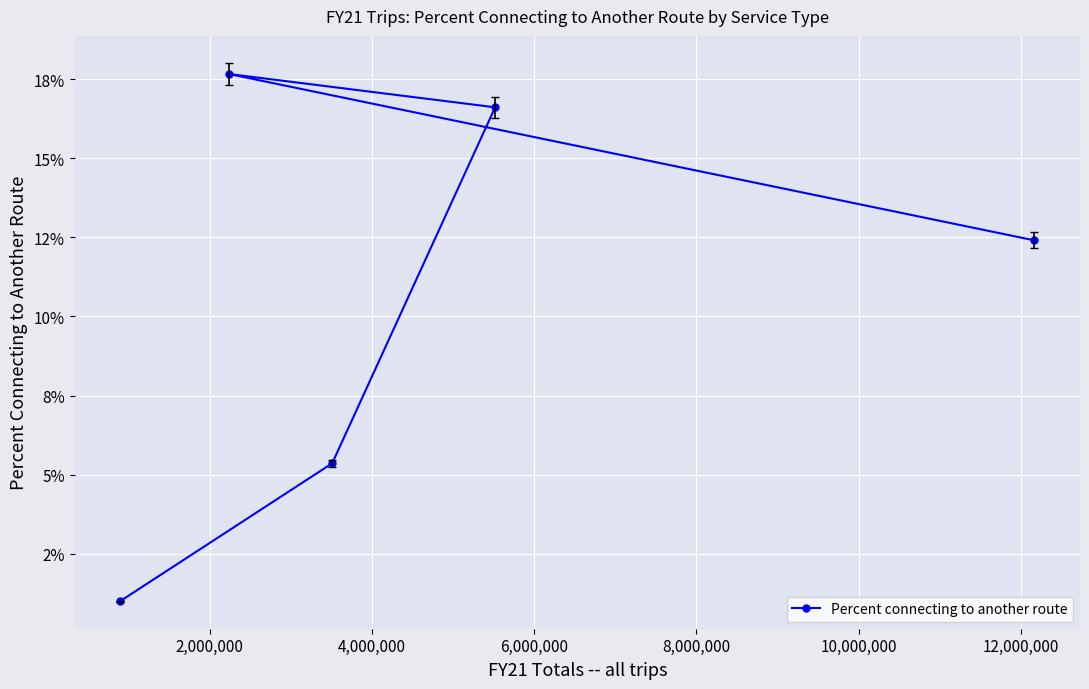

The chart shows a value of 0.1 at 8,000,000. True or false?

False